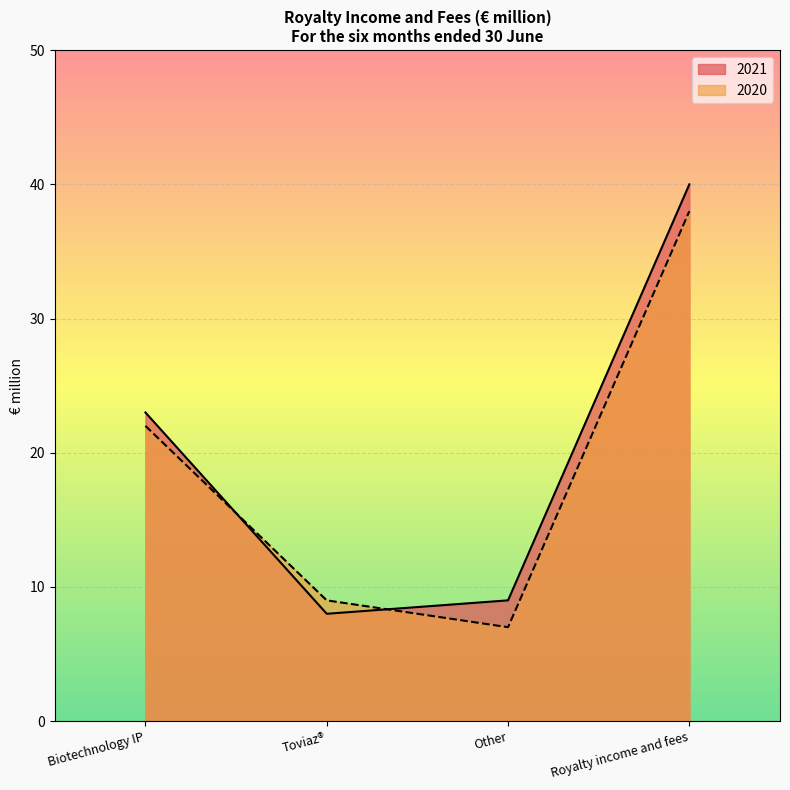

Reading right to left, list all the values displayed in this chart.

2021: Royalty income and fees=40	Other=9	Toviaz®=8	Biotechnology IP=23
2020: Royalty income and fees=38	Other=7	Toviaz®=9	Biotechnology IP=22